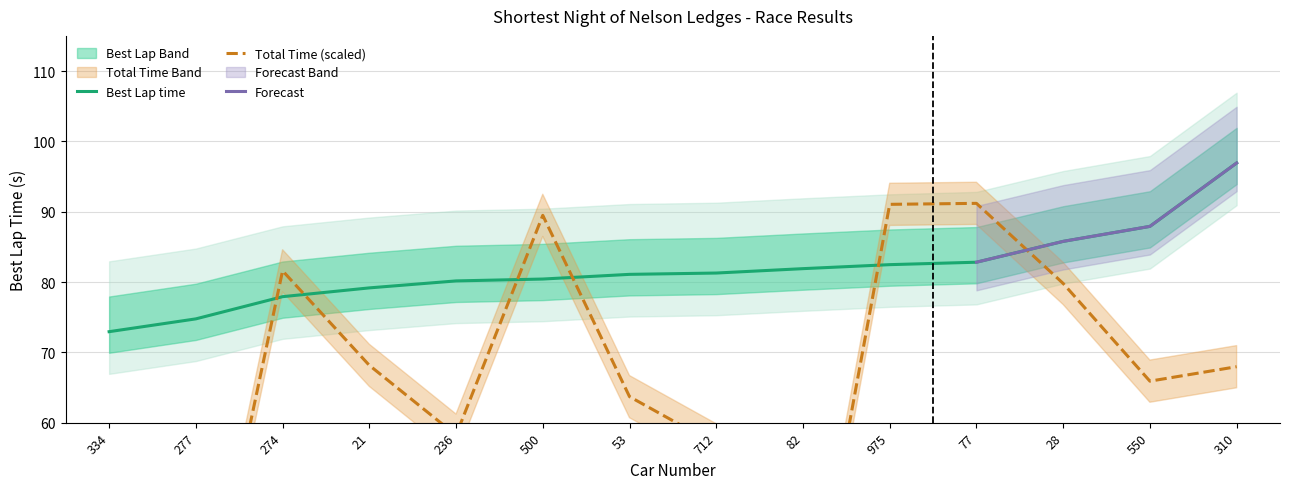

How many values in the Best Lap time series are below 81?

6